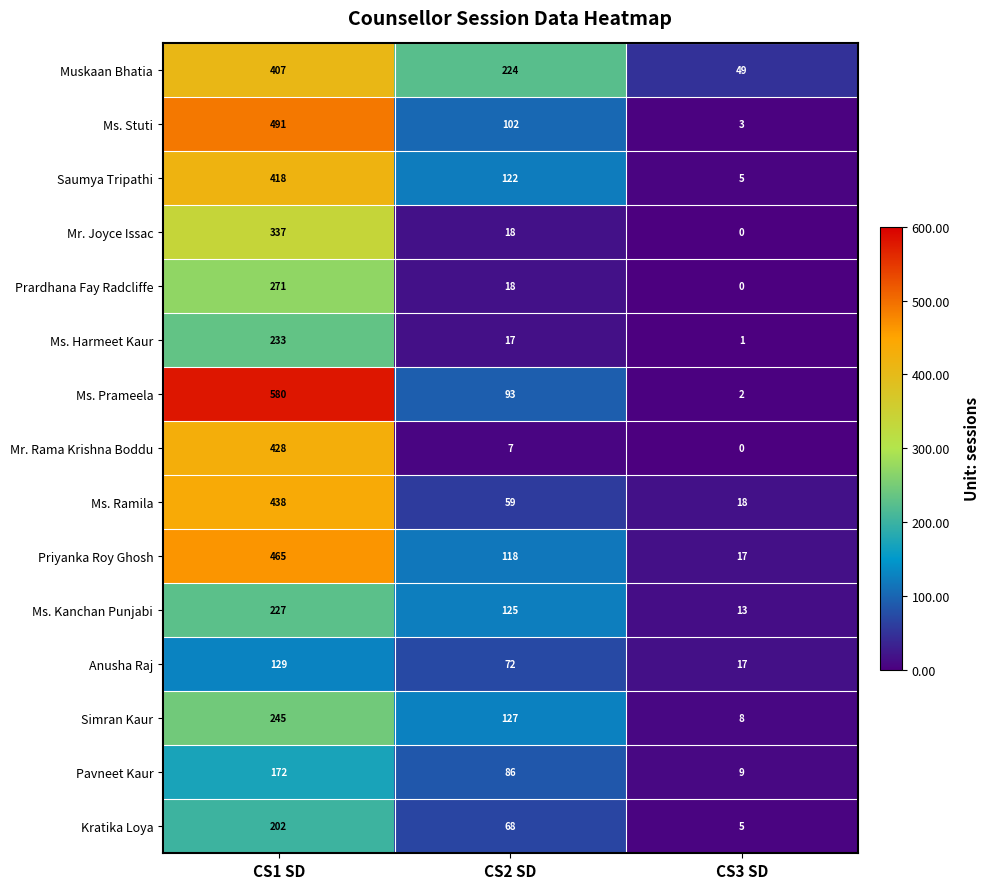

Which category has the highest value across all series?

CS1 SD